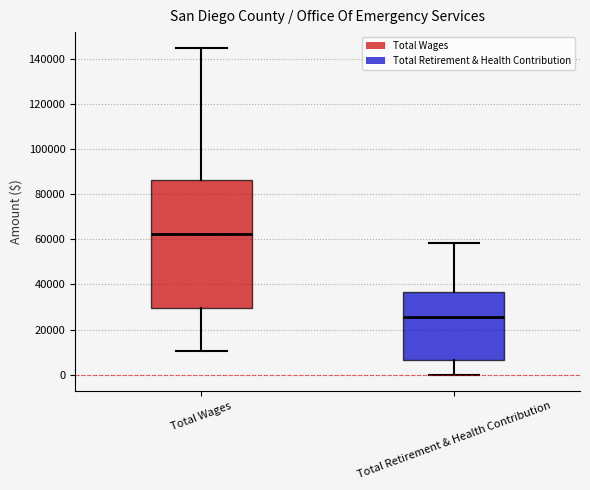

Reading left to right, transcribe this box plot: for each box, give where its median line is, the range the box spans, and where its two whiskers end, as read against the y-axis. The values are not printed on the chart, so give them approximately, as read against the axis.

Total Wages: median 62000, box 30000 to 86000, whiskers 10000 to 144000
Total Retirement & Health Contribution: median 26000, box 6000 to 36000, whiskers 0 to 58000